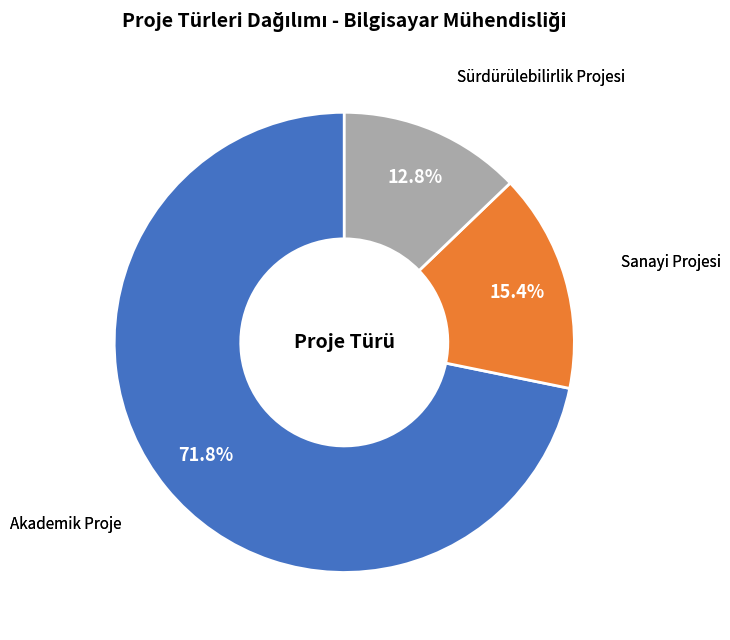

How many segments does this pie chart have?

3